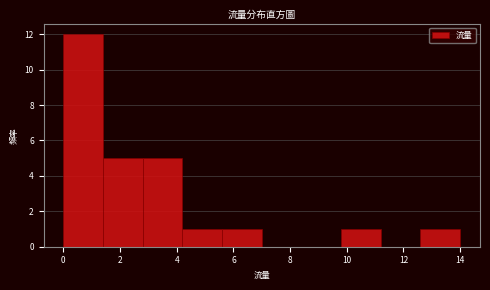

Reading left to right, list every bar in this chart as the range it spans on the x-axis followed by its height. The values are not printed on the chart, so give them approximately, as read against the axis.

0.0 to 1.4: 12
1.4 to 2.8: 5
2.8 to 4.2: 5
4.2 to 5.6: 1
5.6 to 7.0: 1
7.0 to 8.4: 0
8.4 to 9.8: 0
9.8 to 11.2: 1
11.2 to 12.6: 0
12.6 to 14.0: 1